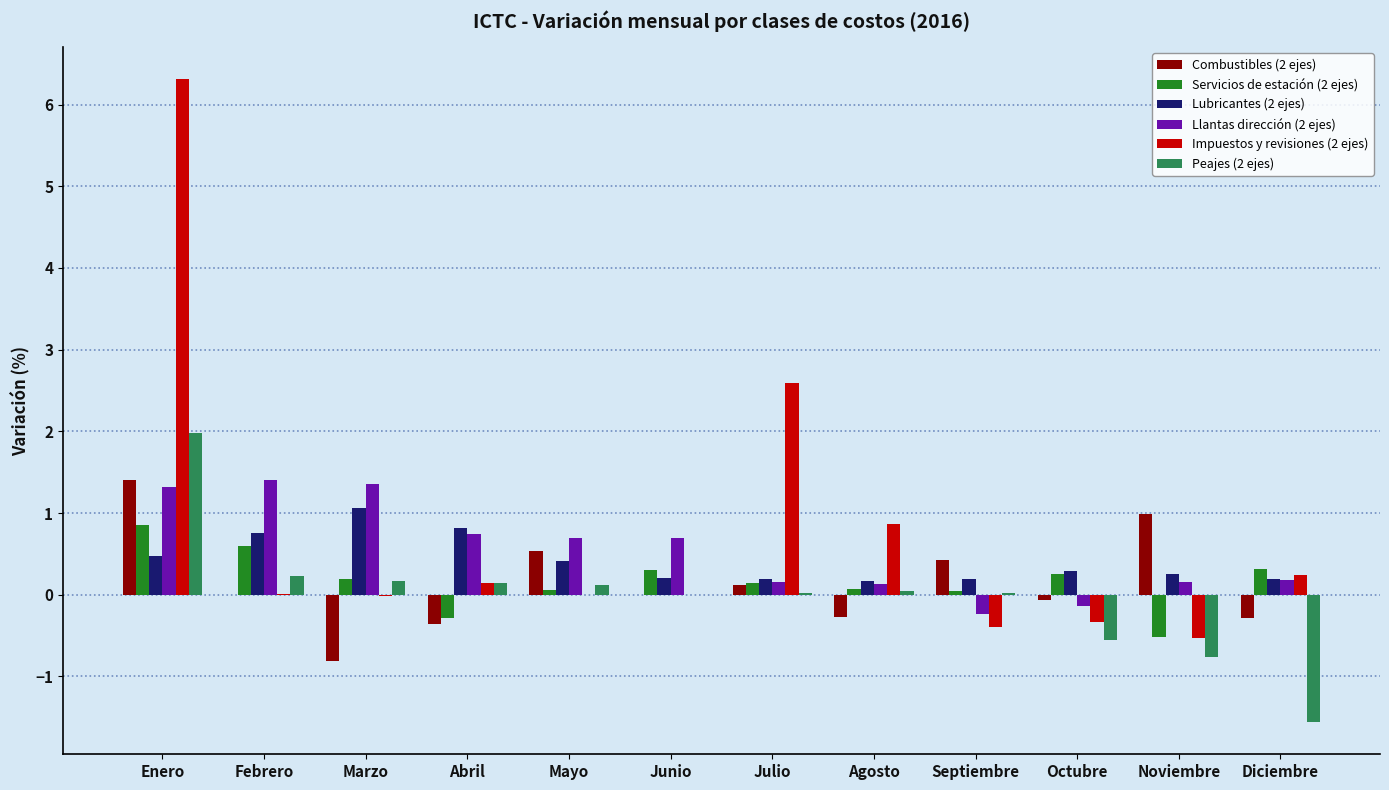

What is the greatest value displayed?

6.3